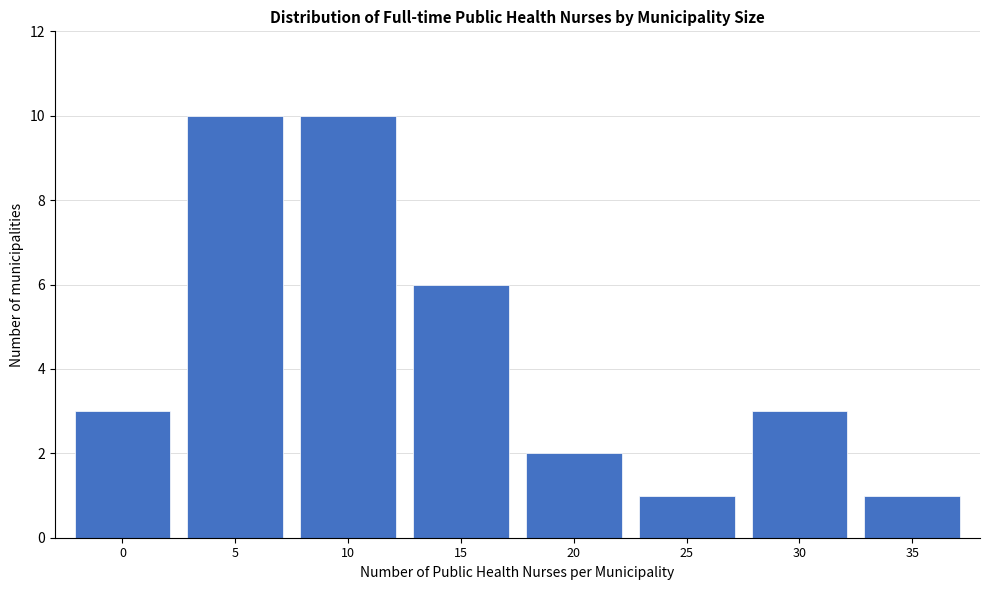

Reading right to left, extract all data points from this chart.

1	3	1	2	6	10	10	3